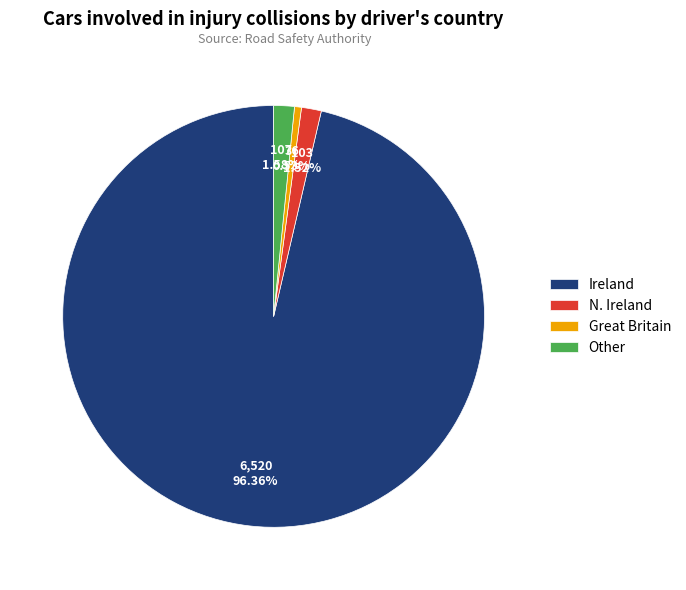

What percentage is the Ireland slice, to the nearest percent?

96%